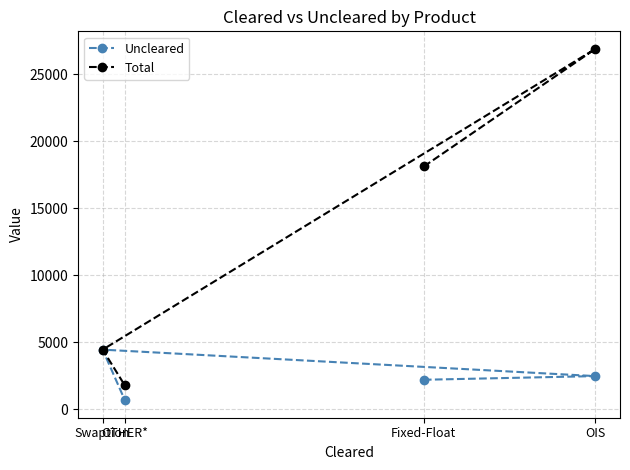

What is the label of the 2nd point from the right?

Fixed-Float